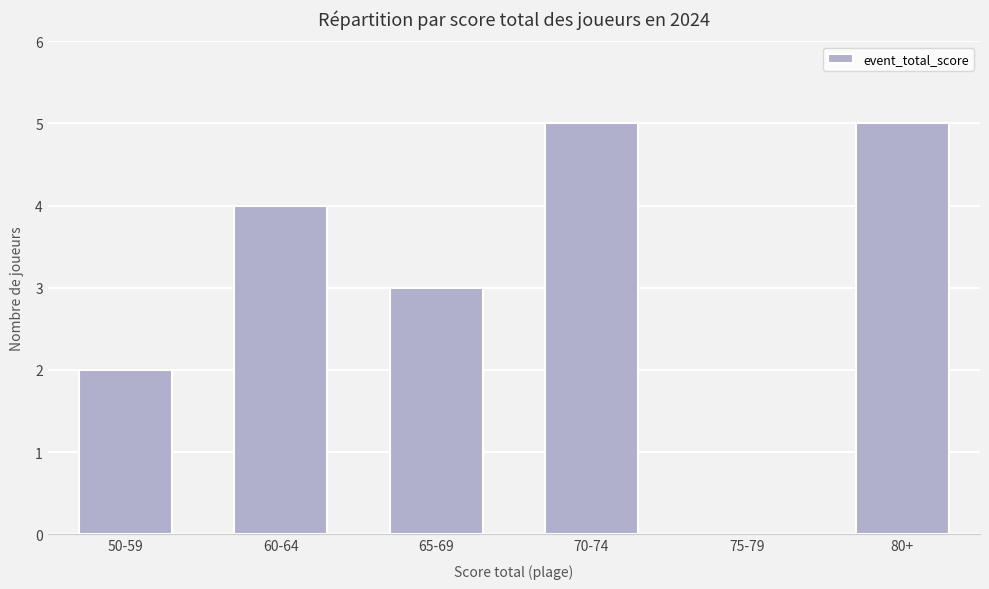

What is the greatest value displayed?

5